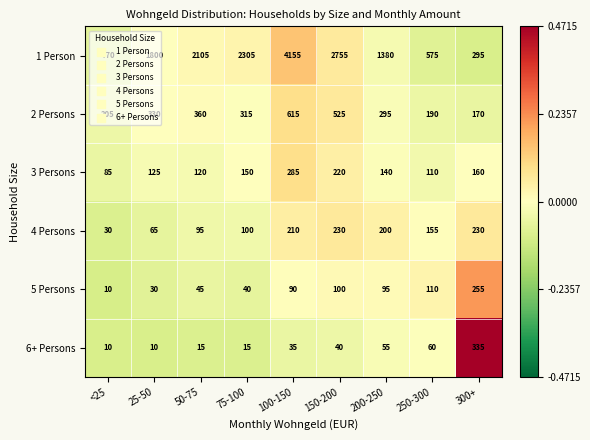

What is the difference between the second highest and minimum values in the 1 Person series?

2460